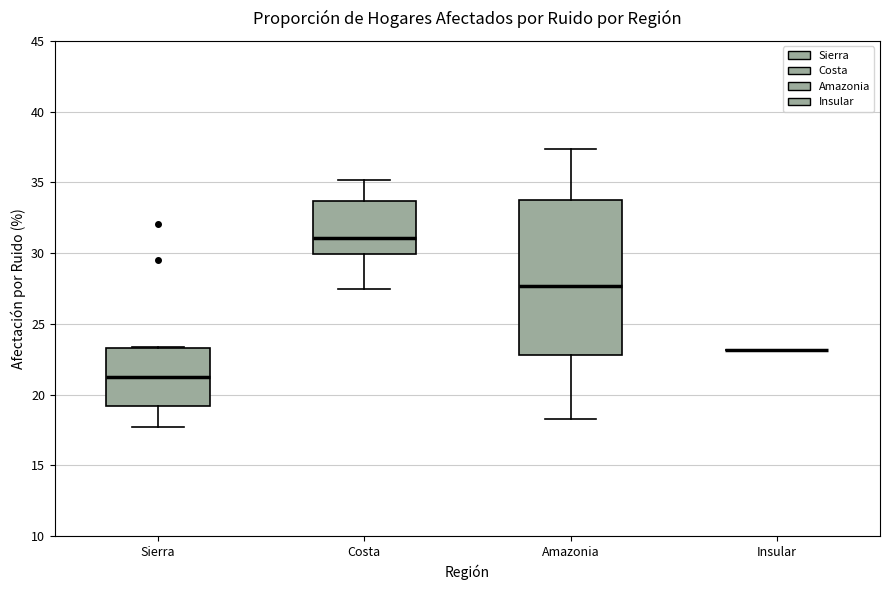

Comparing the boxes themselves (not the whiskers), which one is the tallest?

Amazonia